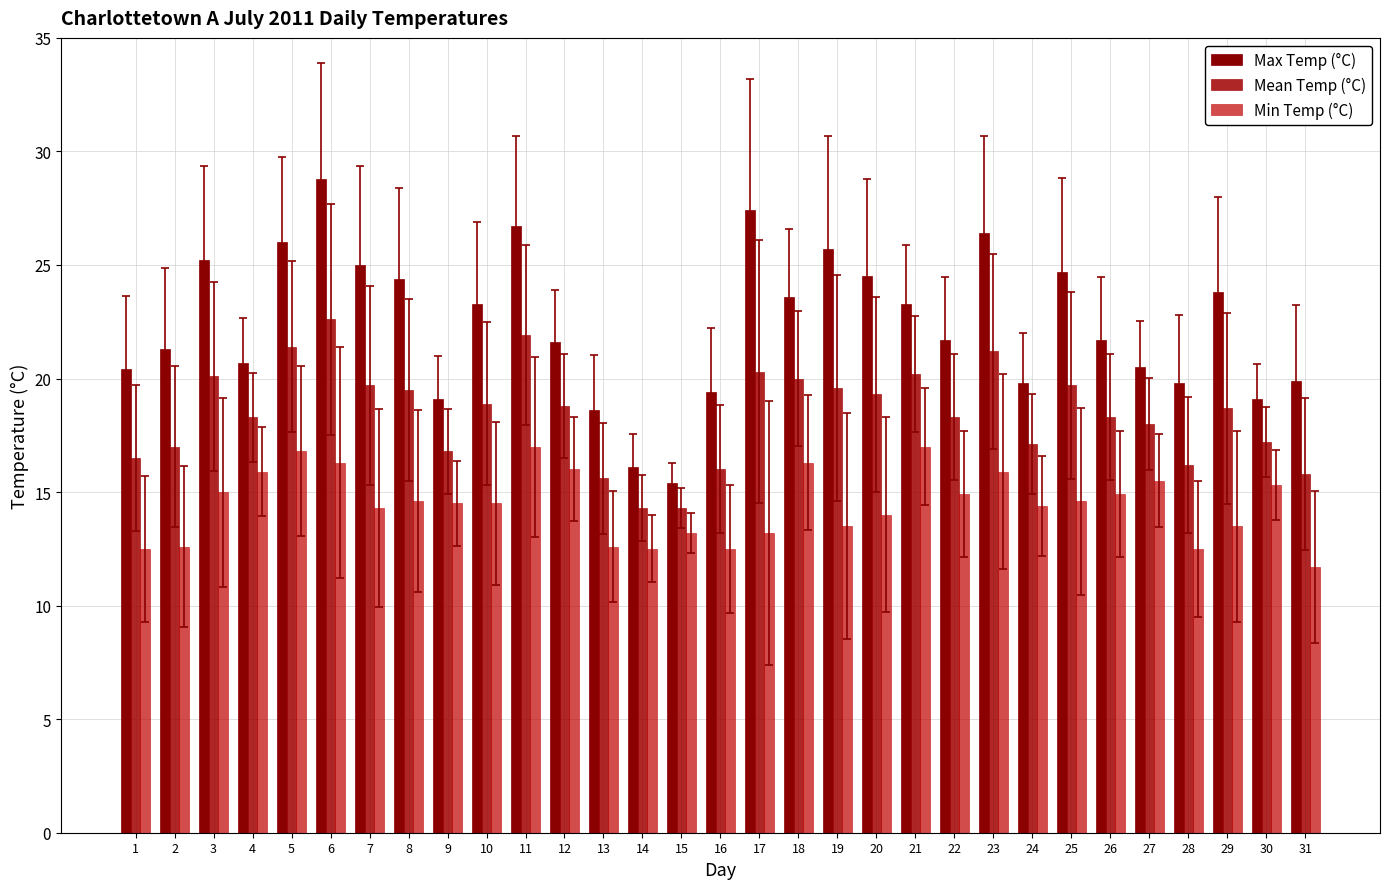

Where does the Mean Temp (°C) series first go above 18?

3